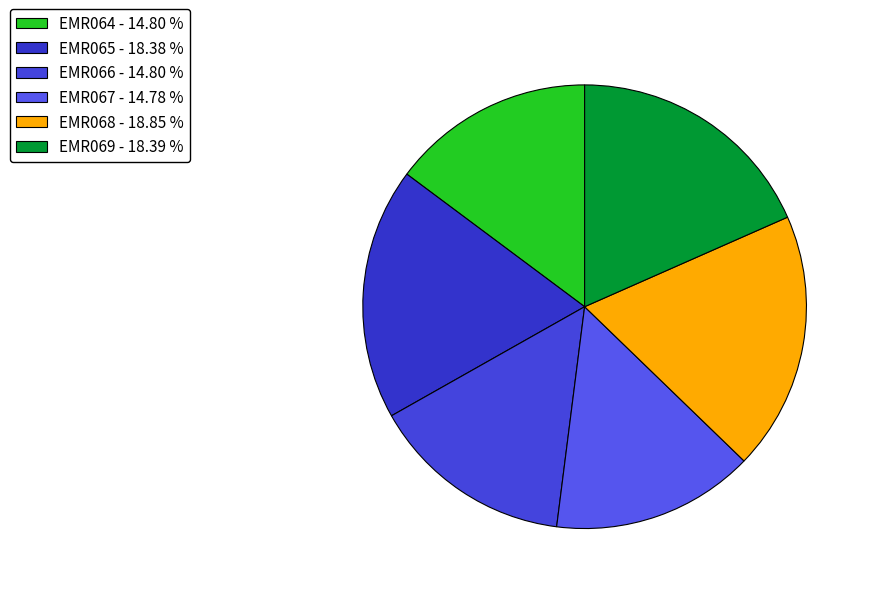

How many slices are in this pie chart?

6